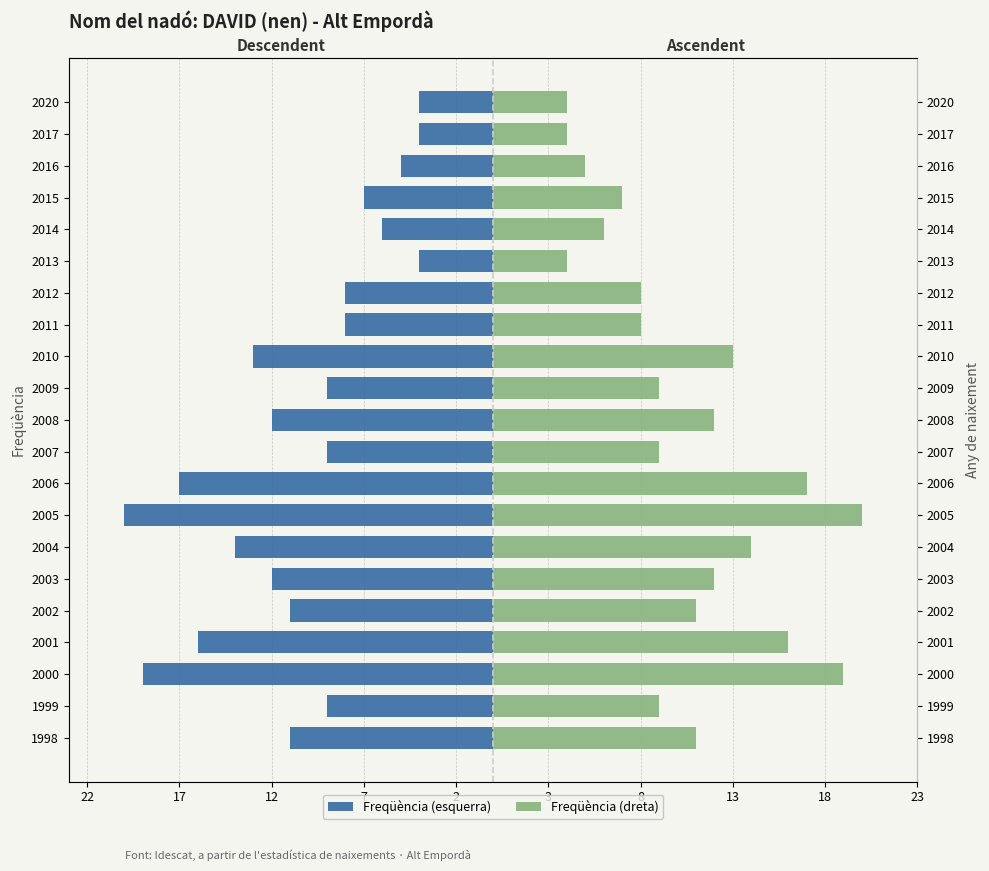

Which series has the largest range (max minus min)?

Freqüència (esquerra)